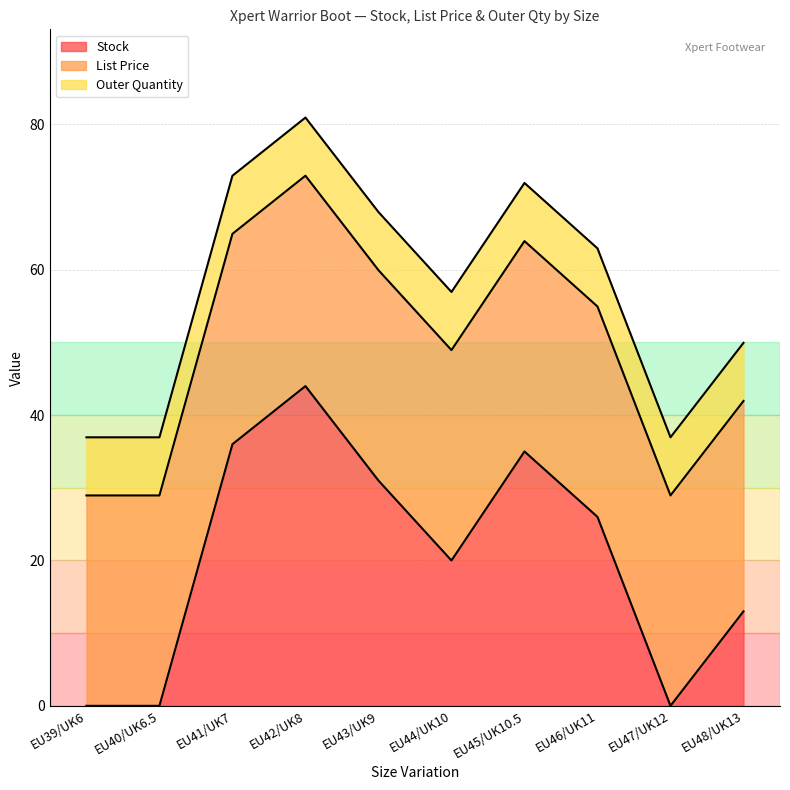

At which label does List Price reach its minimum?

EU39/UK6